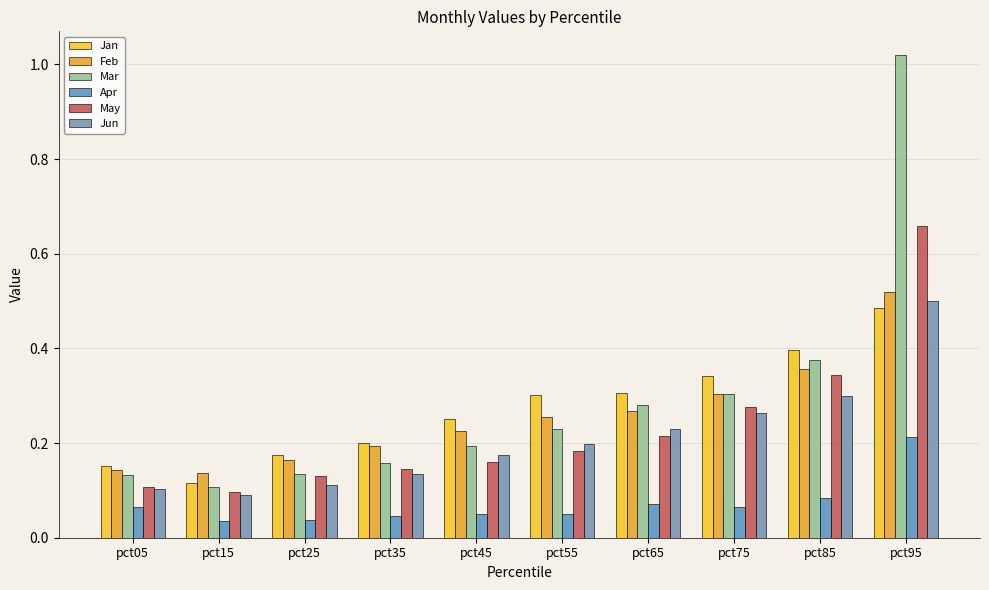

How many bars are there in each group?

6